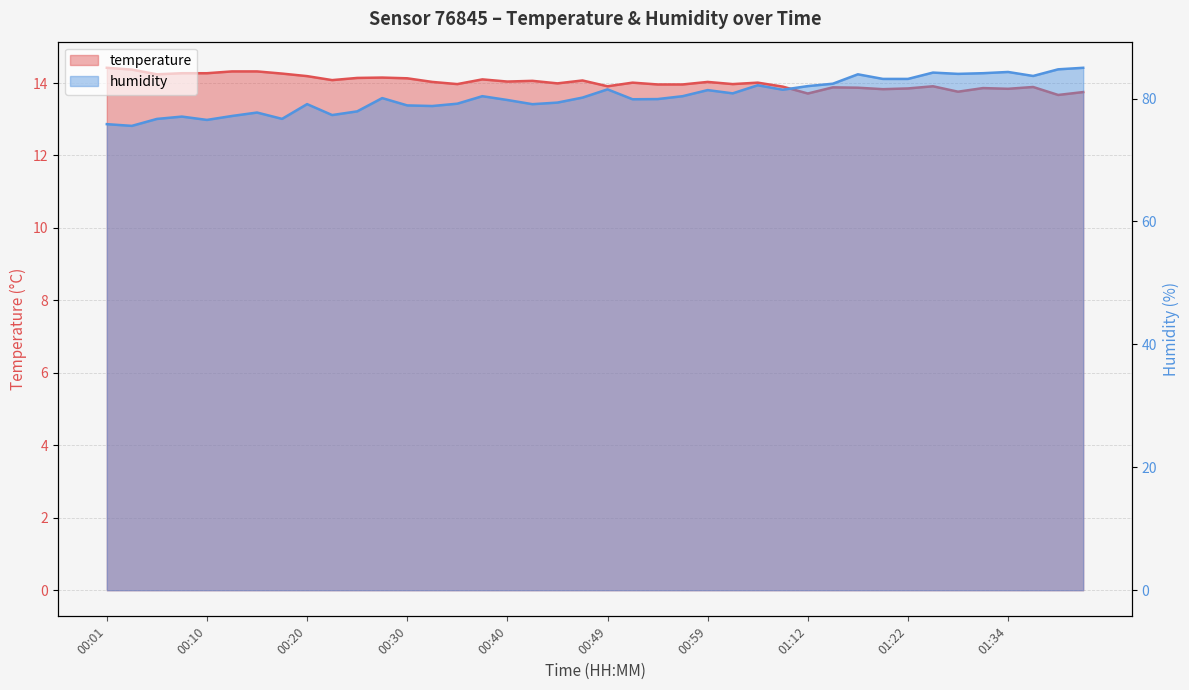

True or false: humidity has more than 1 points higher than both neighbors.

True